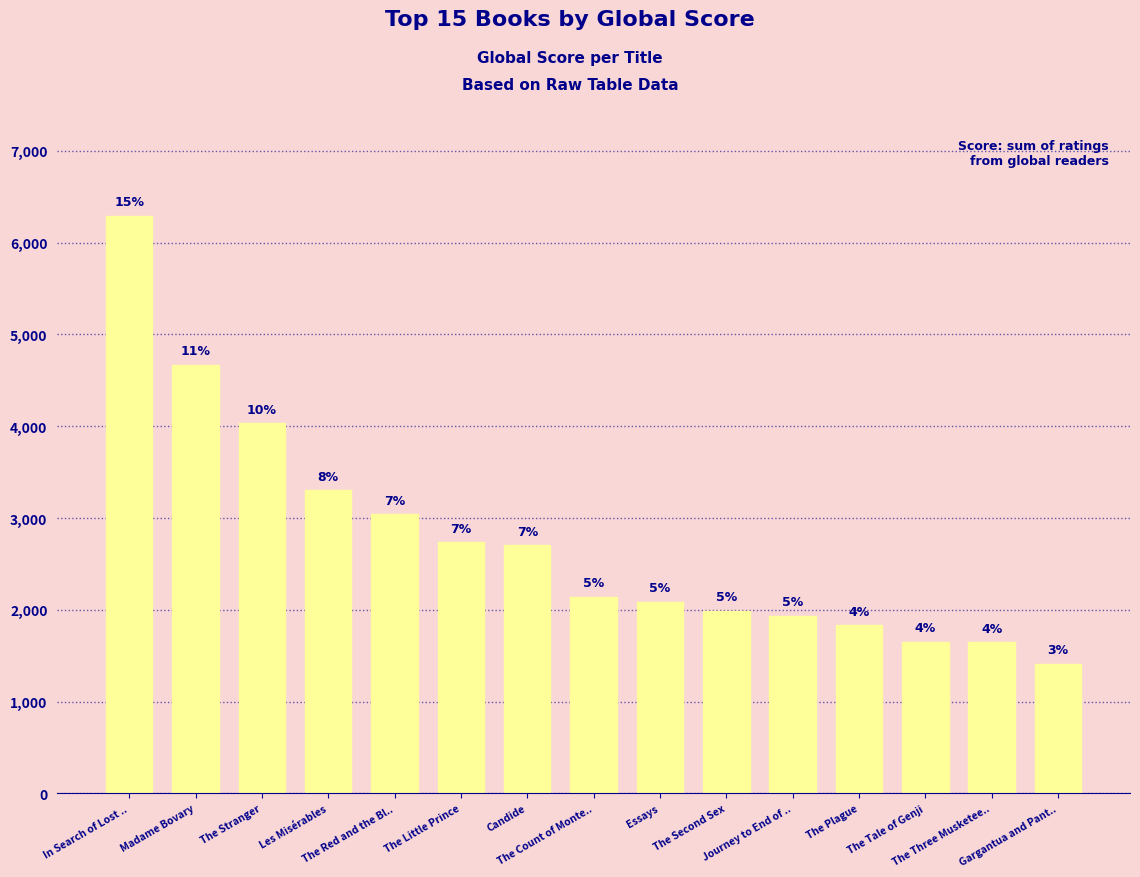

Does the chart contain any negative values?

No